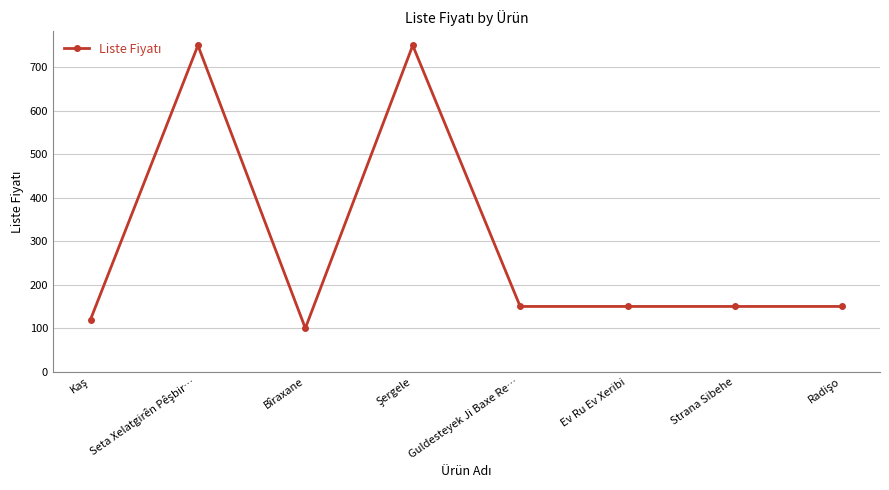

What is the difference between the maximum and minimum values?

650